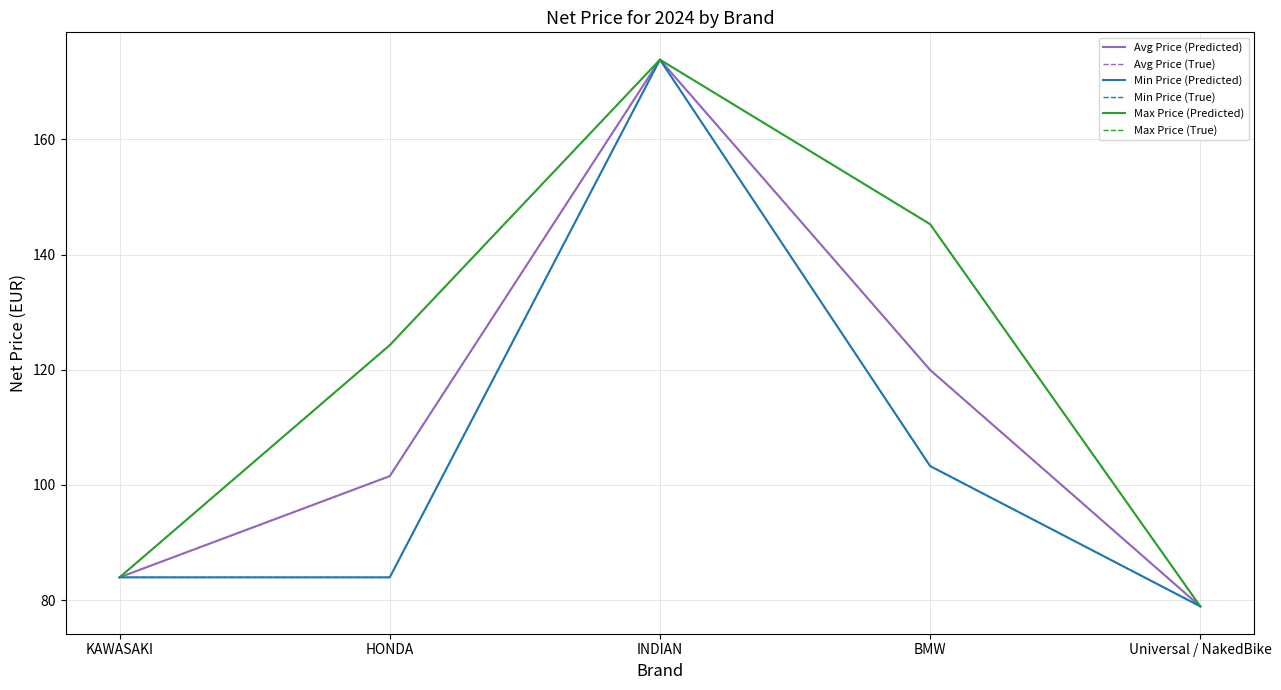

Is this an area chart (filled region under the line)?

No